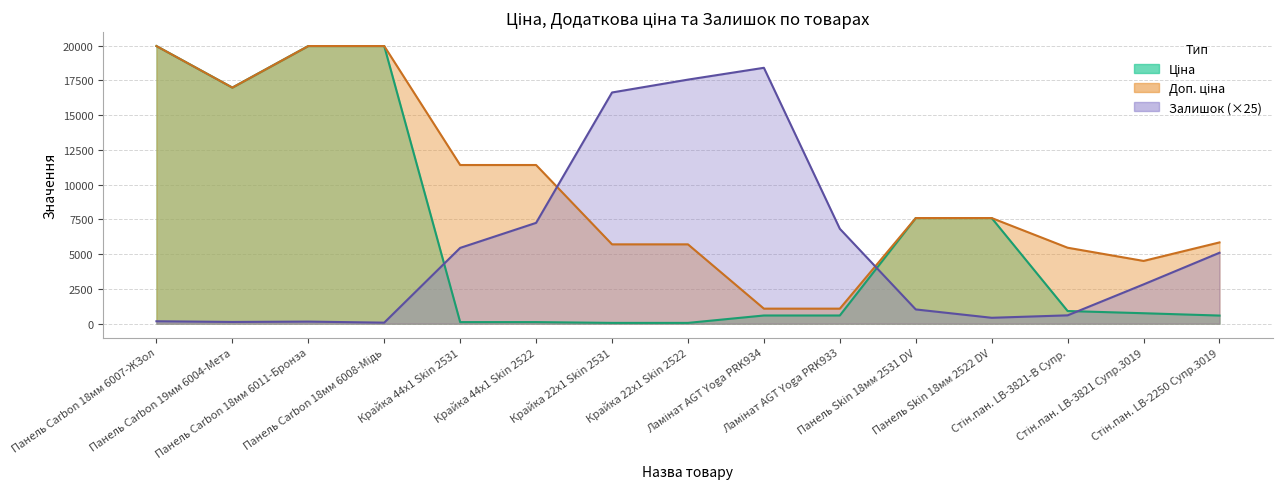

Which series has the widest spread of values?

Ціна